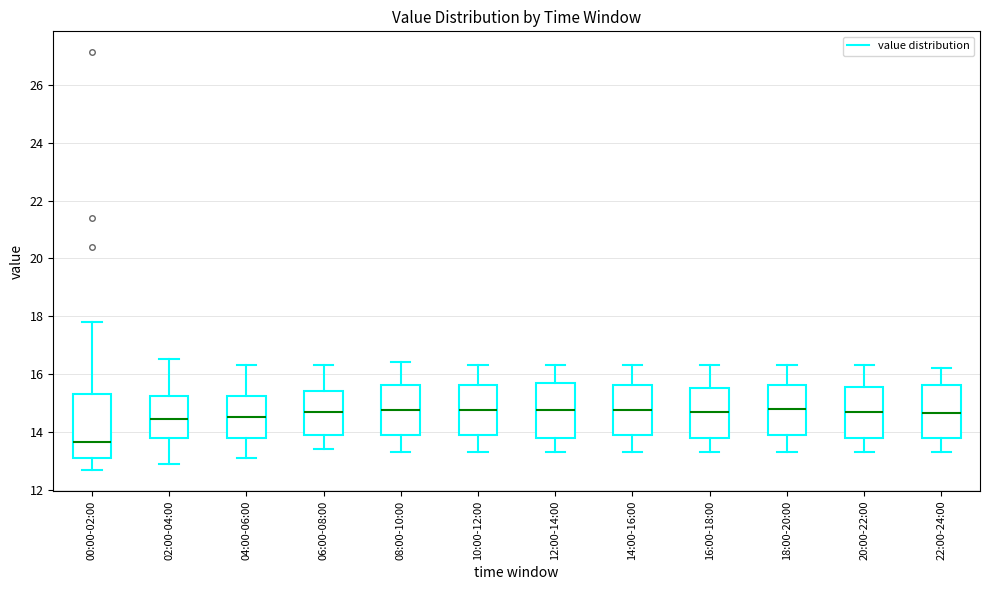

Which box is the tallest, from its lower edge to its upper edge?

00:00-02:00